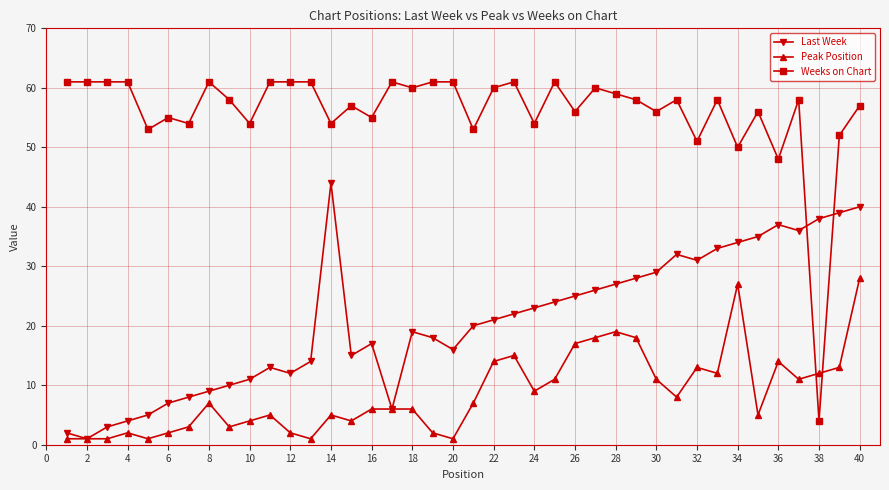

List the series in order of their overall mean, lowest first.

Peak Position, Last Week, Weeks on Chart